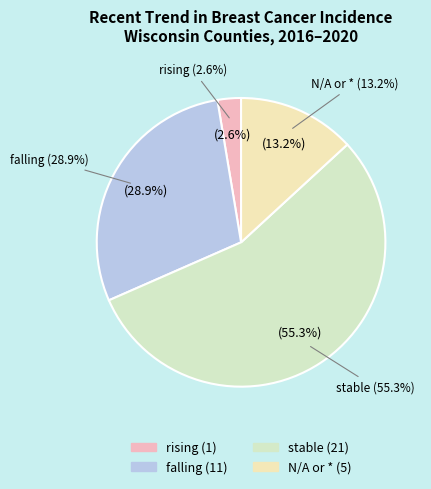

What is the largest slice in the pie chart?

stable